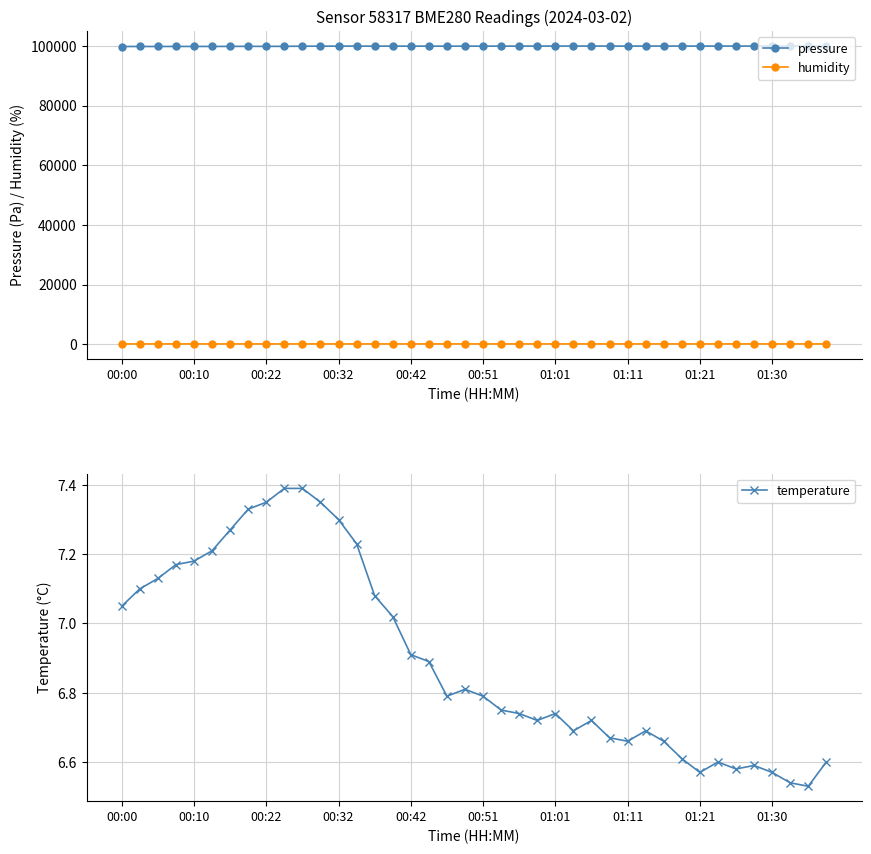

What is the difference between the maximum and second lowest values in the temperature series?

0.8